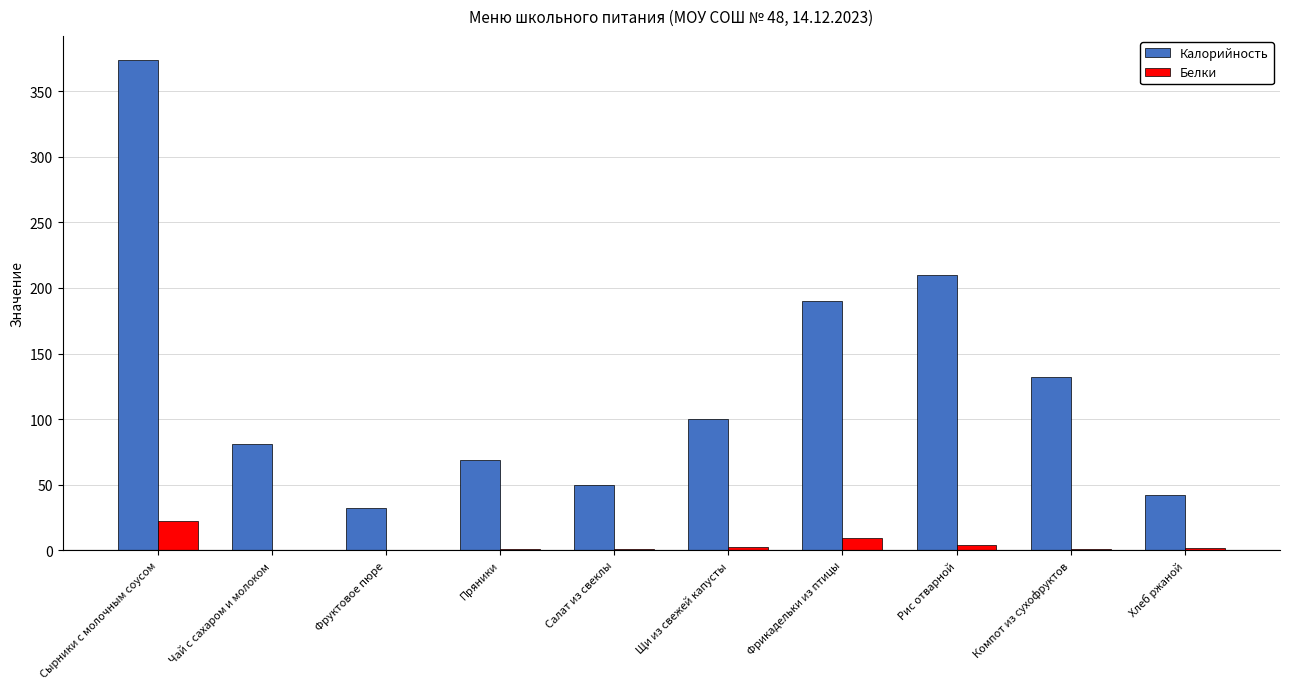

Which series has the largest total across all categories?

Калорийность